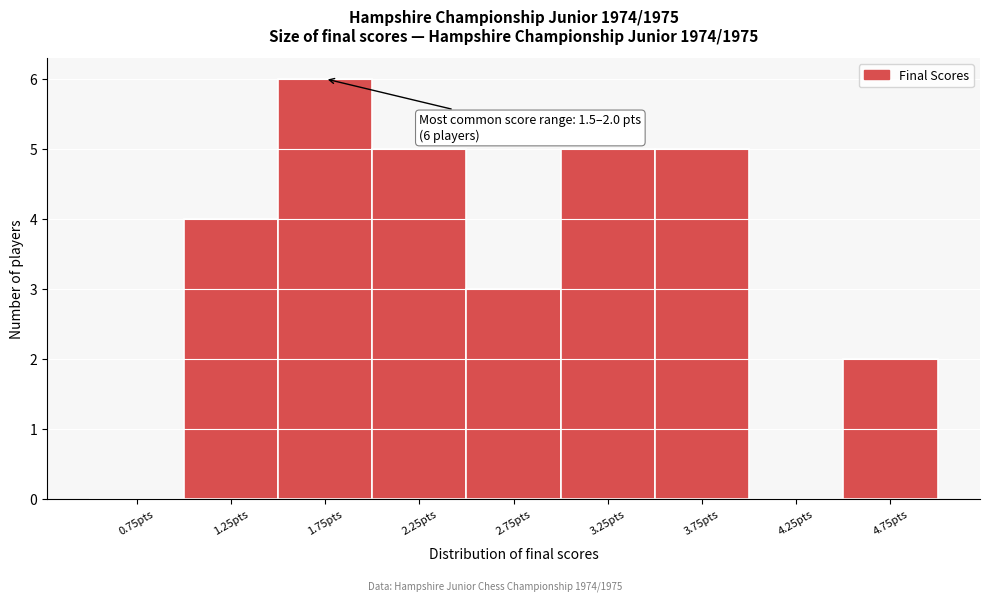

Over which range of the x-axis is the bar tallest?

1.5 to 2.0